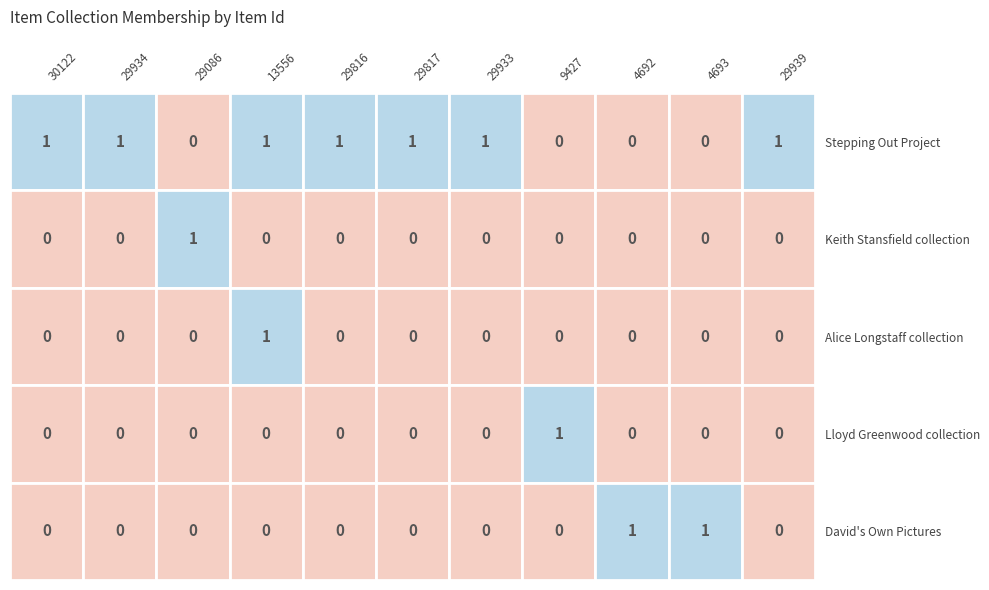

The value of Stepping Out Project at 29816 is 1. True or false?

True